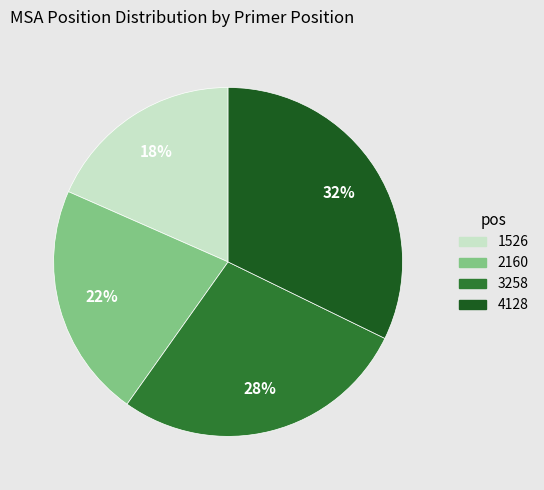

Which has a higher value, 3258 or 2160?

3258